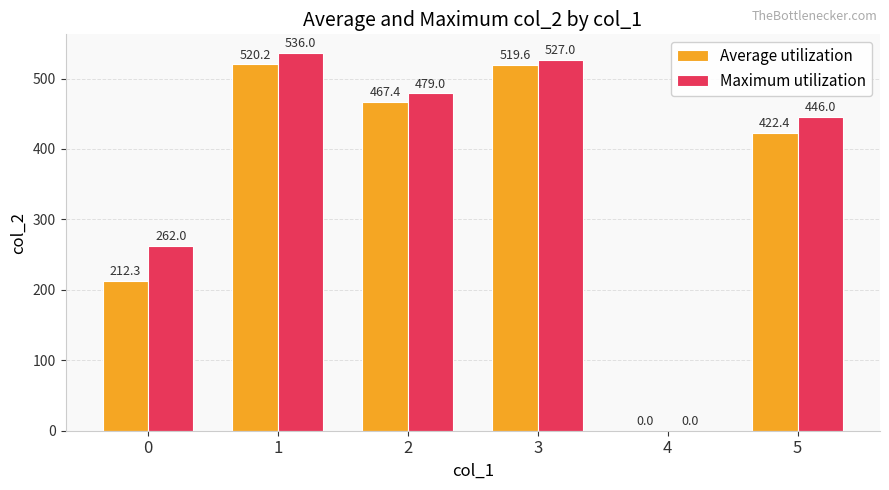

Reading left to right, transcribe all the data shown in this chart.

Average utilization: 212.3	520.2	467.4	519.6	0.0	422.4
Maximum utilization: 262.0	536.0	479.0	527.0	0.0	446.0